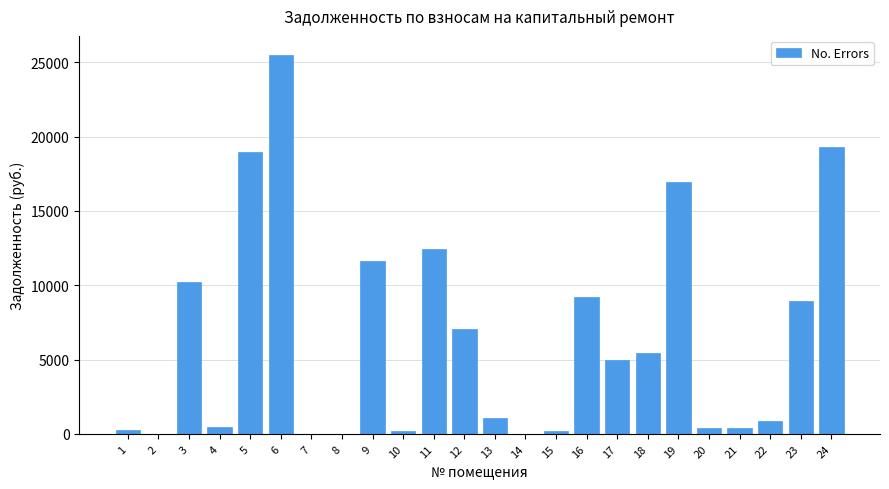

Is it true that the value at 3 is 6919.7?

False